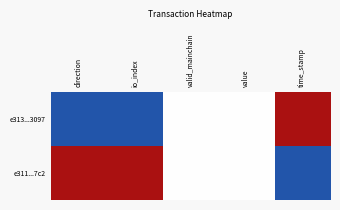

What is the total value across all series at time_stamp?

1.0